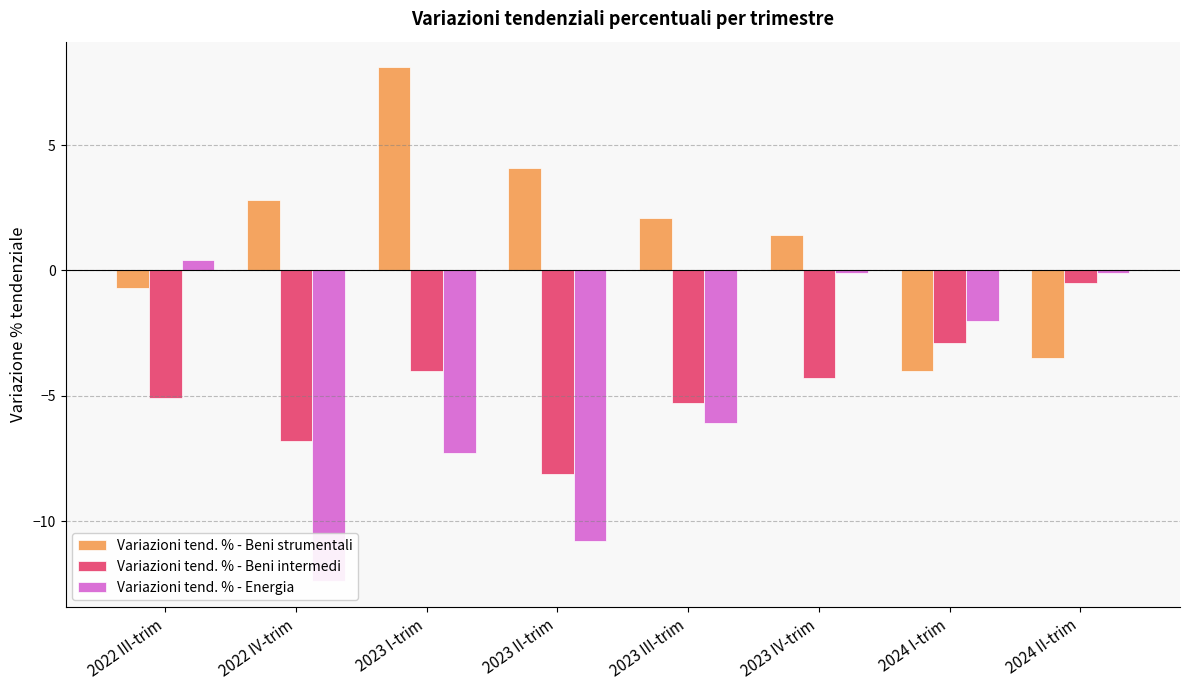

Are the bars horizontal?

No